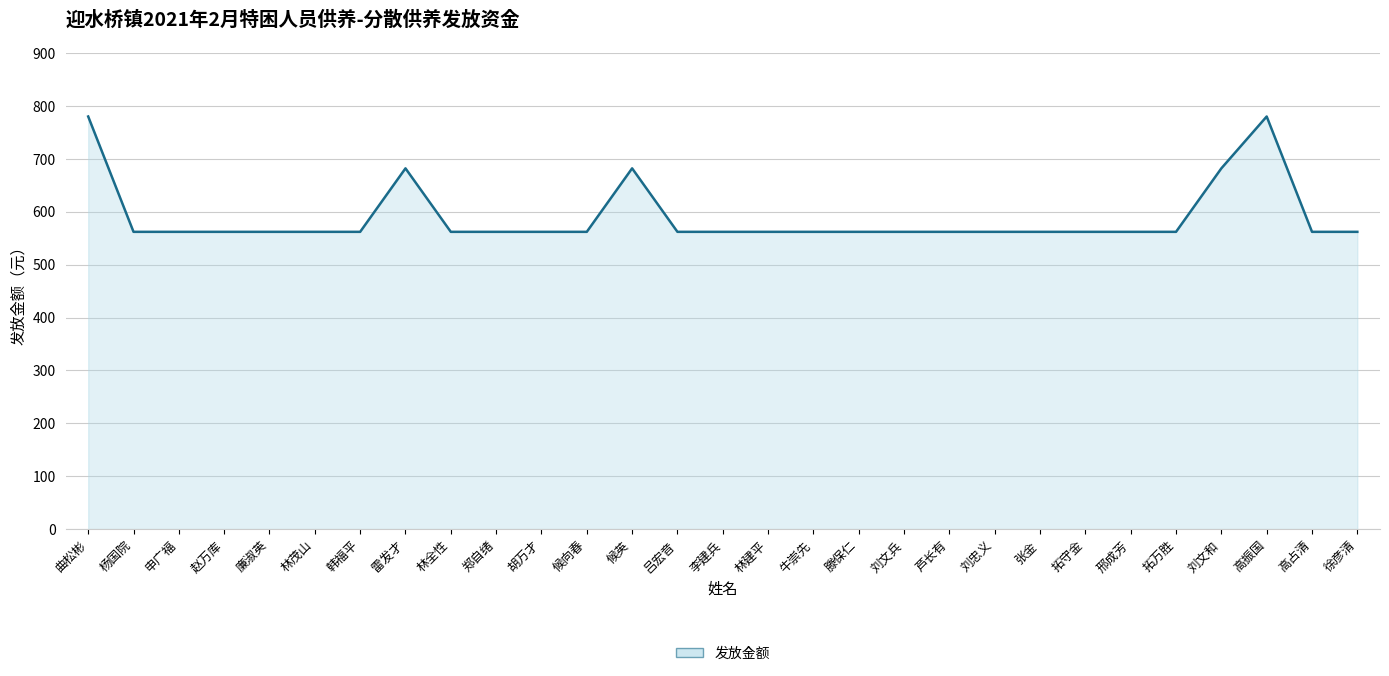

The value at 高占清 is 562. True or false?

True